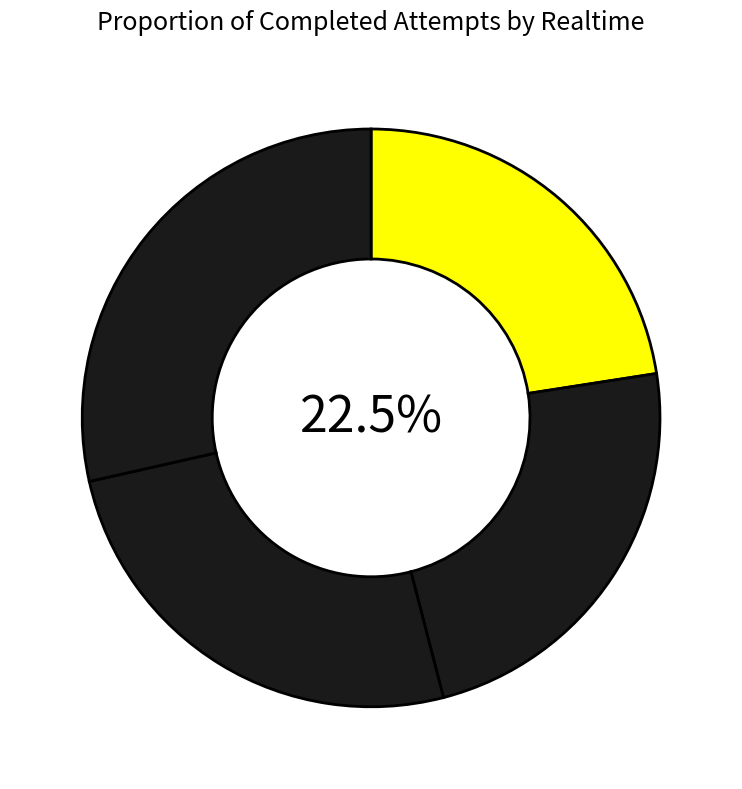

Does Attempt 16 represent more than half of the total?

No